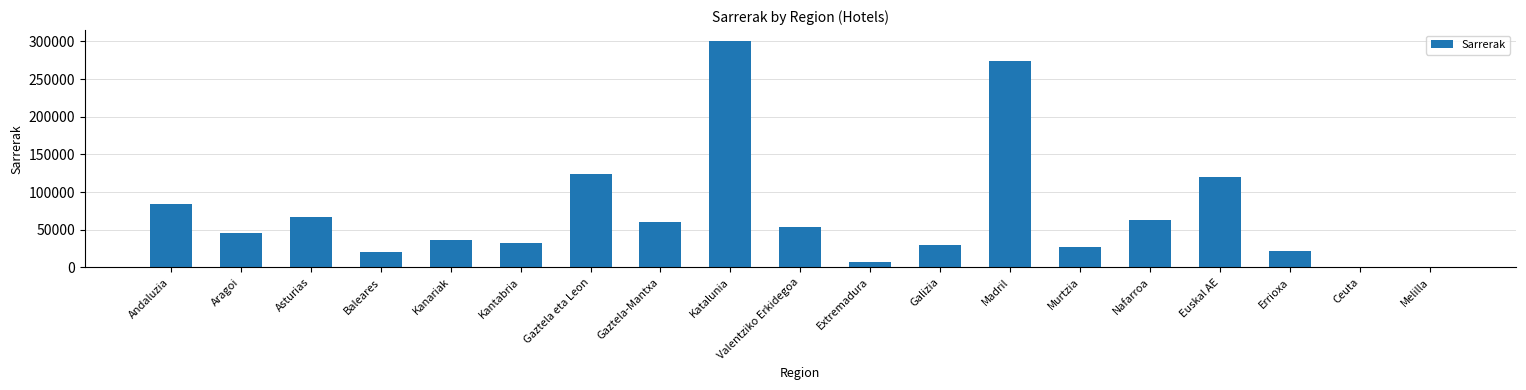

Is it true that the value at Madril is 65178.0?

False